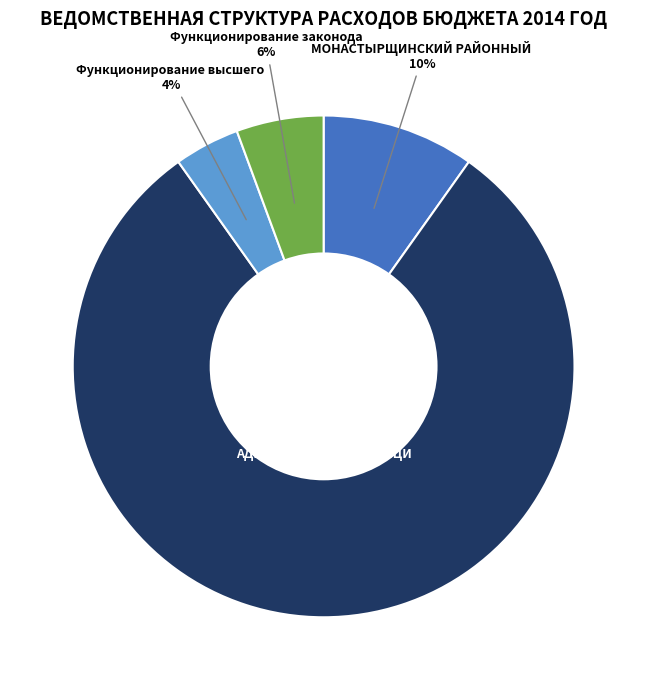

Is there a majority slice in this chart?

Yes